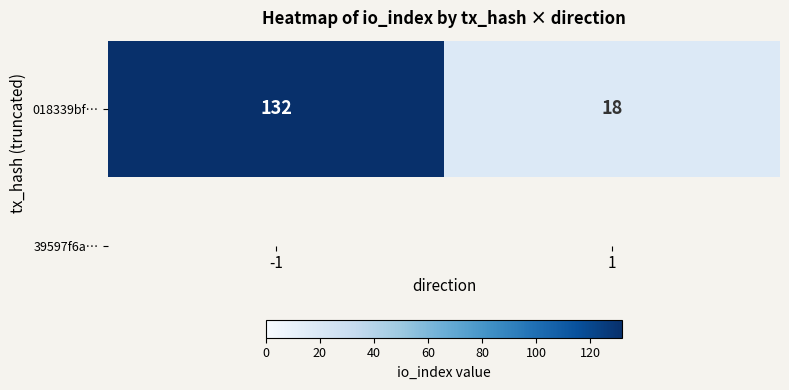

What is the change in value from -1 to 1?

-114